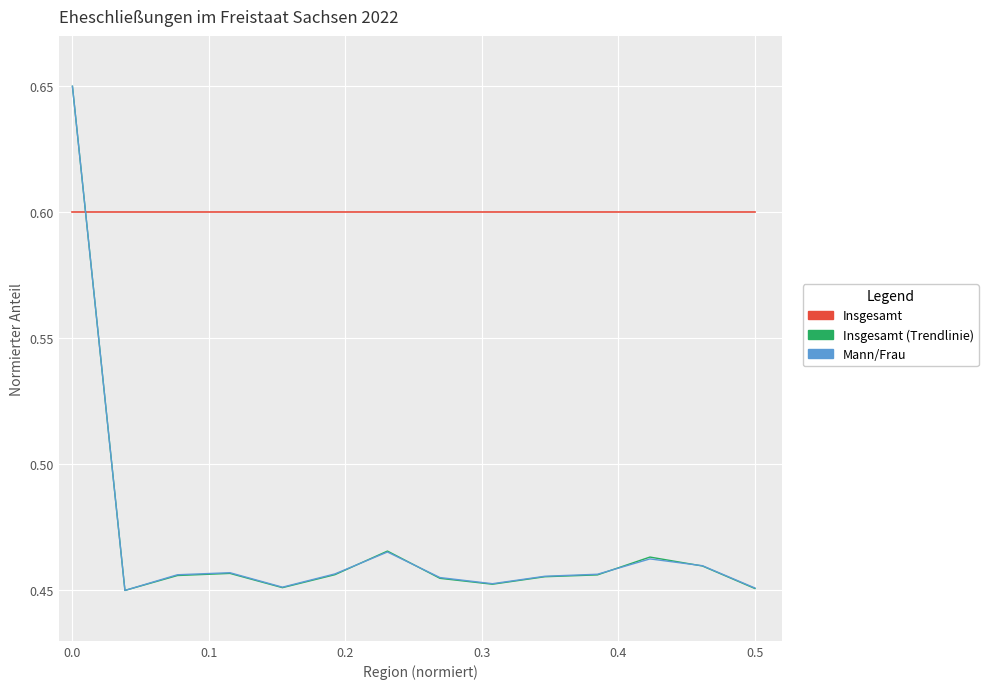

Does the chart display data point markers on the line(s)?

No